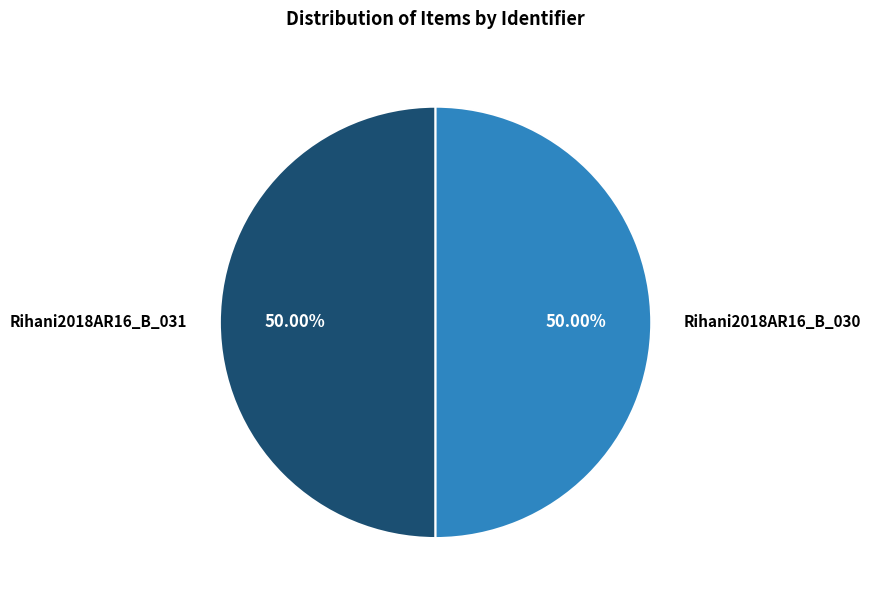

What is the ratio of the value at Rihani2018AR16_B_031 to the value at Rihani2018AR16_B_030?

1.0